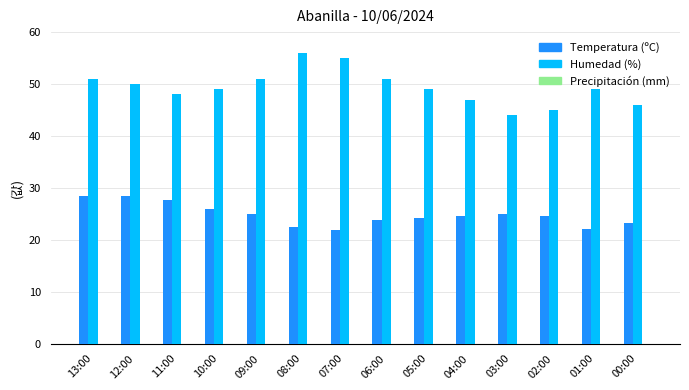

What is the lowest value of the Temperatura (ºC) series?

21.8